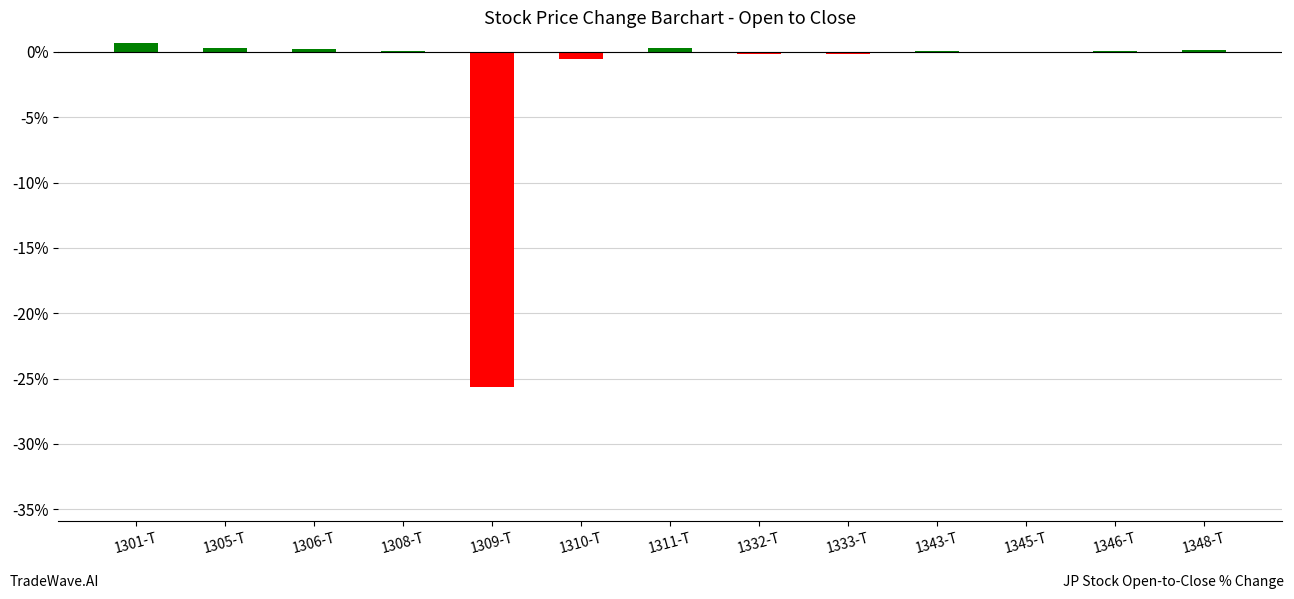

The chart shows a value of -0.6 at 1310-T. True or false?

True